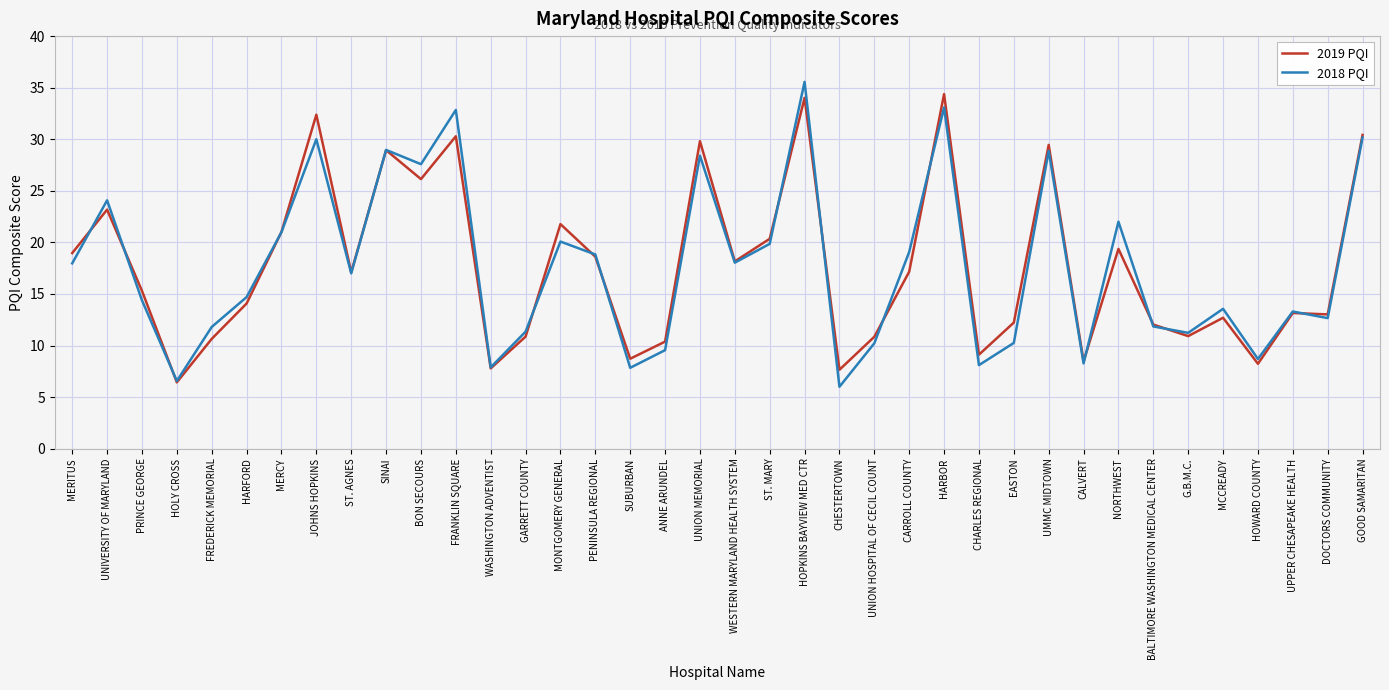

At which label does 2018 PQI reach its peak?

HOPKINS BAYVIEW MED CTR